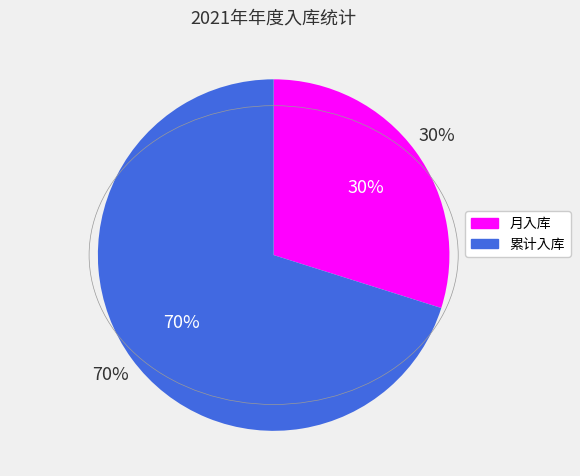

What is the ratio of the value at 月入库 to the value at 累计入库?

0.4